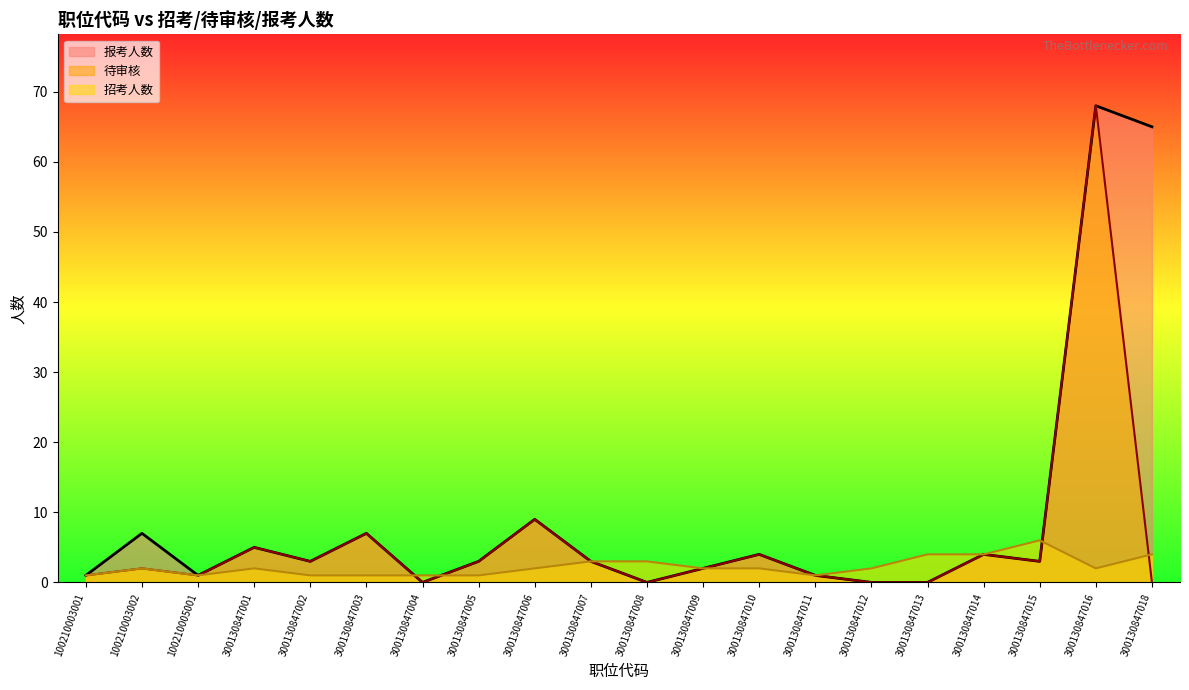

How many times do 报考人数 and 招考人数 cross each other?

3